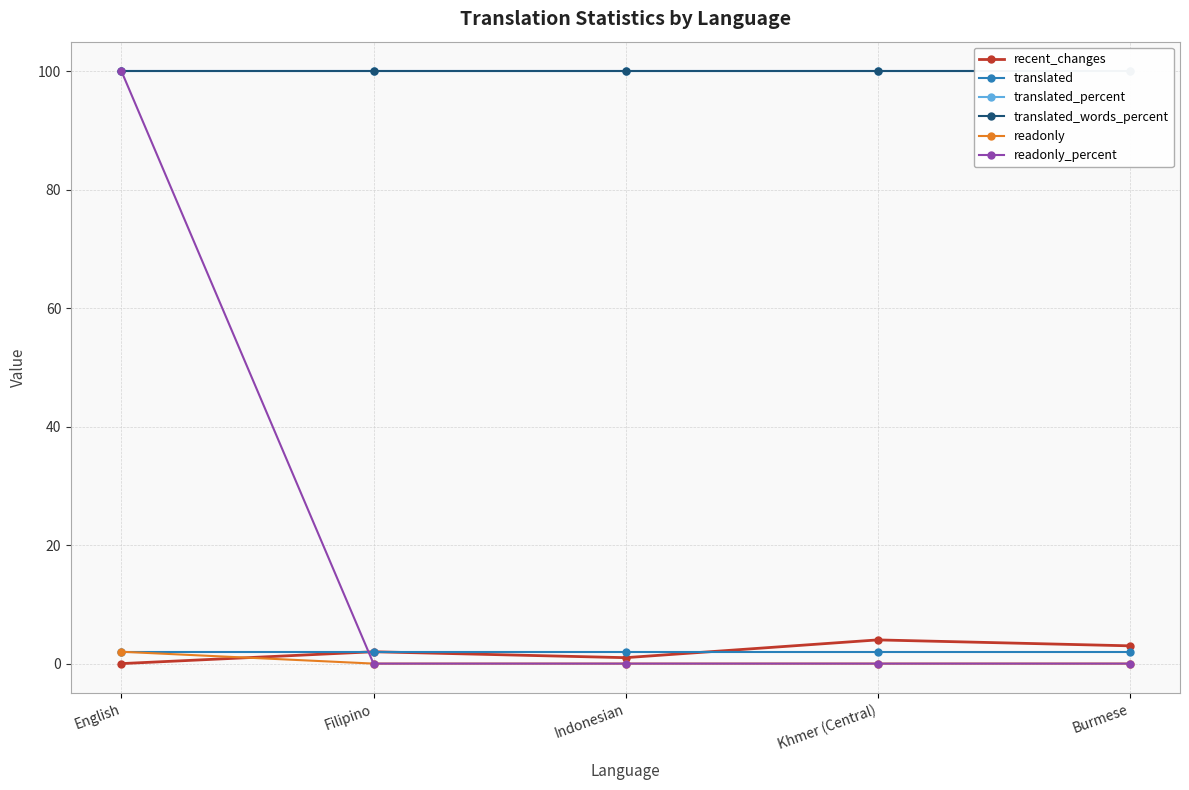

What is the label of the 4th point from the right?

Filipino